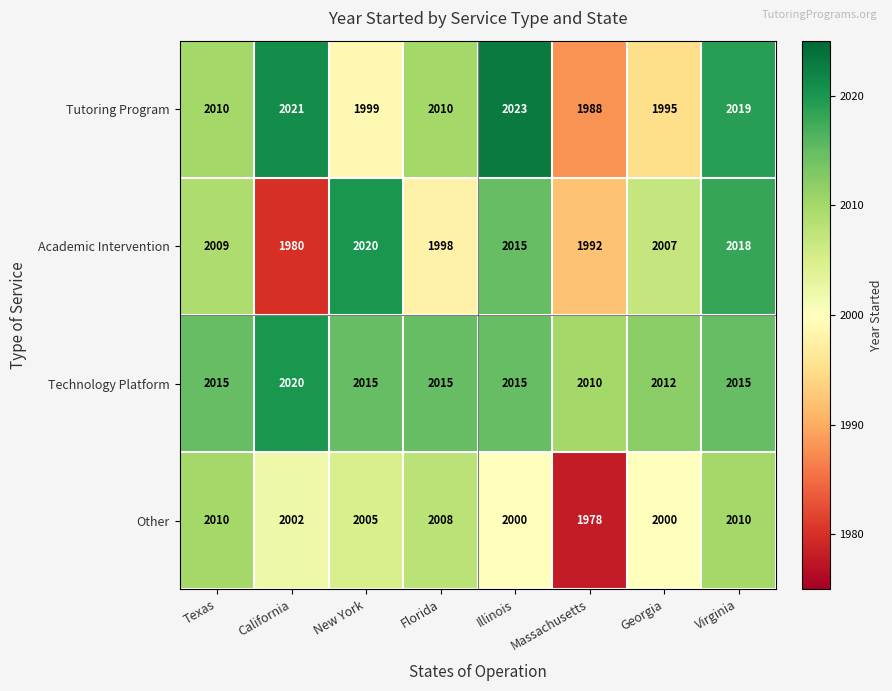

List the series in order of their overall mean, lowest first.

Other, Academic Intervention, Tutoring Program, Technology Platform